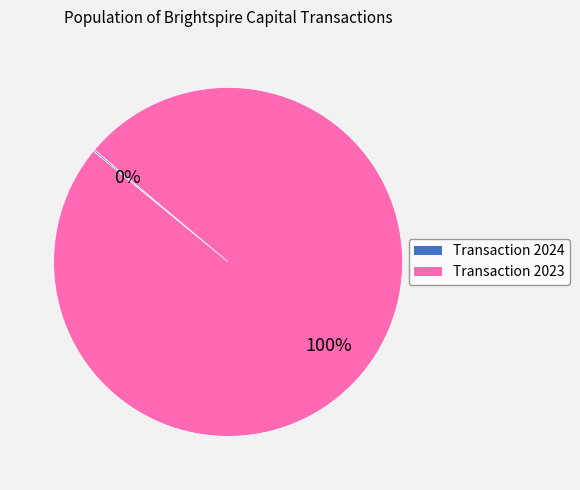

Is there any slice that represents more than half of the pie?

Yes